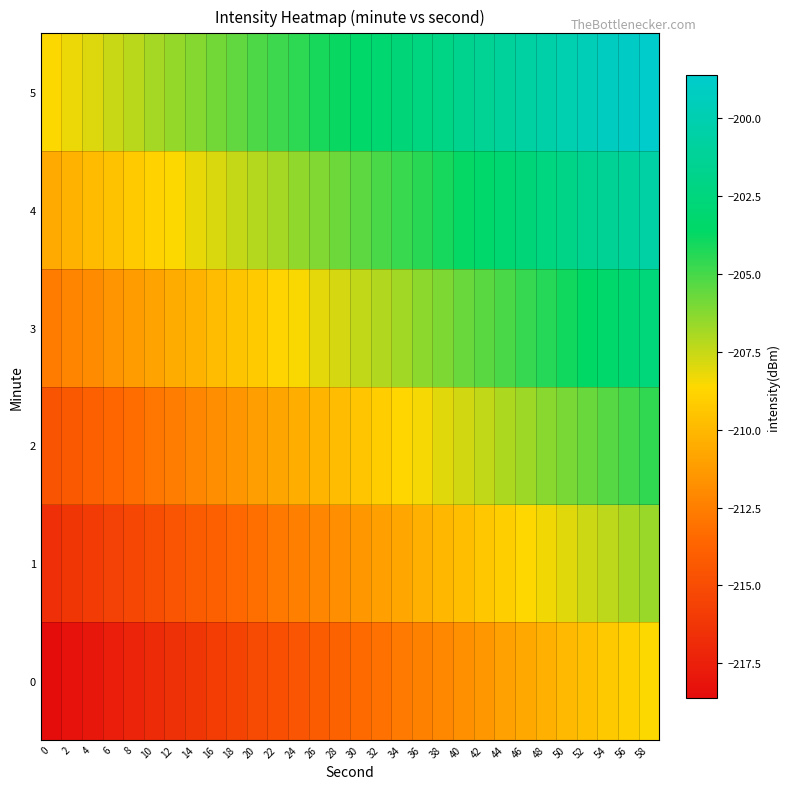

Reading left to right, list all the values displayed in this chart.

0: 0=-218.6	2=-218.3	4=-217.9	6=-217.6	8=-217.2	10=-216.9	12=-216.5	14=-216.2	16=-215.9	18=-215.5	20=-215.2	22=-214.8	24=-214.5	26=-214.1	28=-213.8	30=-213.4	32=-213.1	34=-212.8	36=-212.4	38=-212.1	40=-211.7	42=-211.4	44=-211.0	46=-210.7	48=-210.3	50=-210.0	52=-209.6	54=-209.3	56=-209.0	58=-208.6
1: 0=-216.6	2=-216.3	4=-215.9	6=-215.6	8=-215.2	10=-214.9	12=-214.5	14=-214.2	16=-213.9	18=-213.5	20=-213.2	22=-212.8	24=-212.5	26=-212.1	28=-211.8	30=-211.4	32=-211.1	34=-210.8	36=-210.4	38=-210.1	40=-209.7	42=-209.4	44=-209.0	46=-208.7	48=-208.3	50=-208.0	52=-207.6	54=-207.3	56=-207.0	58=-206.6
2: 0=-214.6	2=-214.3	4=-213.9	6=-213.6	8=-213.2	10=-212.9	12=-212.5	14=-212.2	16=-211.9	18=-211.5	20=-211.2	22=-210.8	24=-210.5	26=-210.1	28=-209.8	30=-209.4	32=-209.1	34=-208.8	36=-208.4	38=-208.1	40=-207.7	42=-207.4	44=-207.0	46=-206.7	48=-206.3	50=-206.0	52=-205.6	54=-205.3	56=-205.0	58=-204.6
3: 0=-212.6	2=-212.3	4=-211.9	6=-211.6	8=-211.2	10=-210.9	12=-210.5	14=-210.2	16=-209.9	18=-209.5	20=-209.2	22=-208.8	24=-208.5	26=-208.1	28=-207.8	30=-207.4	32=-207.1	34=-206.8	36=-206.4	38=-206.1	40=-205.7	42=-205.4	44=-205.0	46=-204.7	48=-204.3	50=-204.0	52=-203.6	54=-203.3	56=-203.0	58=-202.6
4: 0=-210.6	2=-210.3	4=-209.9	6=-209.6	8=-209.2	10=-208.9	12=-208.5	14=-208.2	16=-207.9	18=-207.5	20=-207.2	22=-206.8	24=-206.5	26=-206.1	28=-205.8	30=-205.4	32=-205.1	34=-204.8	36=-204.4	38=-204.1	40=-203.7	42=-203.4	44=-203.0	46=-202.7	48=-202.3	50=-202.0	52=-201.6	54=-201.3	56=-201.0	58=-200.6
5: 0=-208.6	2=-208.3	4=-207.9	6=-207.6	8=-207.2	10=-206.9	12=-206.5	14=-206.2	16=-205.9	18=-205.5	20=-205.2	22=-204.8	24=-204.5	26=-204.1	28=-203.8	30=-203.4	32=-203.1	34=-202.8	36=-202.4	38=-202.1	40=-201.7	42=-201.4	44=-201.0	46=-200.7	48=-200.3	50=-200.0	52=-199.6	54=-199.3	56=-199.0	58=-198.6